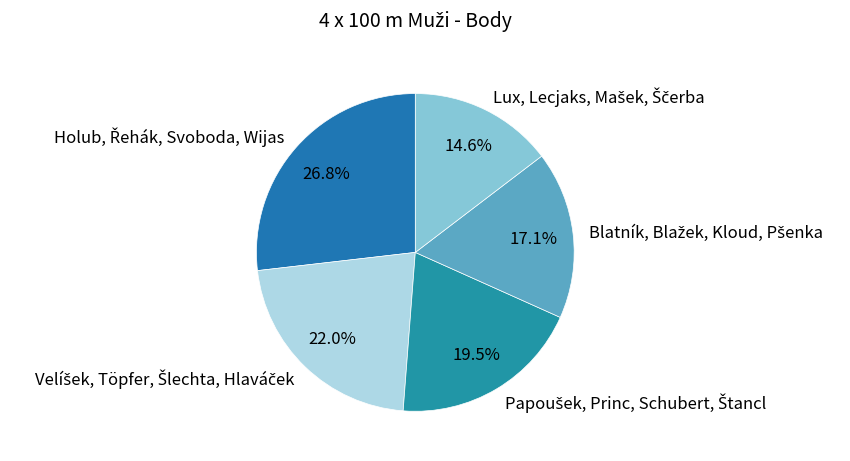

Is there a majority slice in this chart?

No